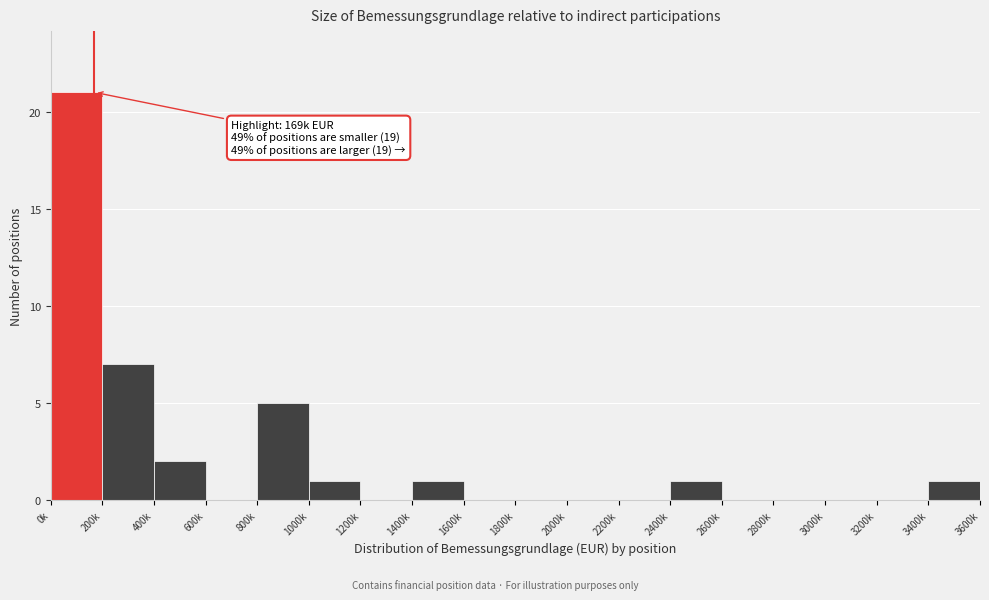

Reading left to right, list all the values displayed in this chart.

0k=21	200k=7	400k=2	600k=0	800k=5	1000k=1	1200k=0	1400k=1	1600k=0	1800k=0	2000k=0	2200k=0	2400k=1	2600k=0	2800k=0	3000k=0	3200k=0	3400k=1